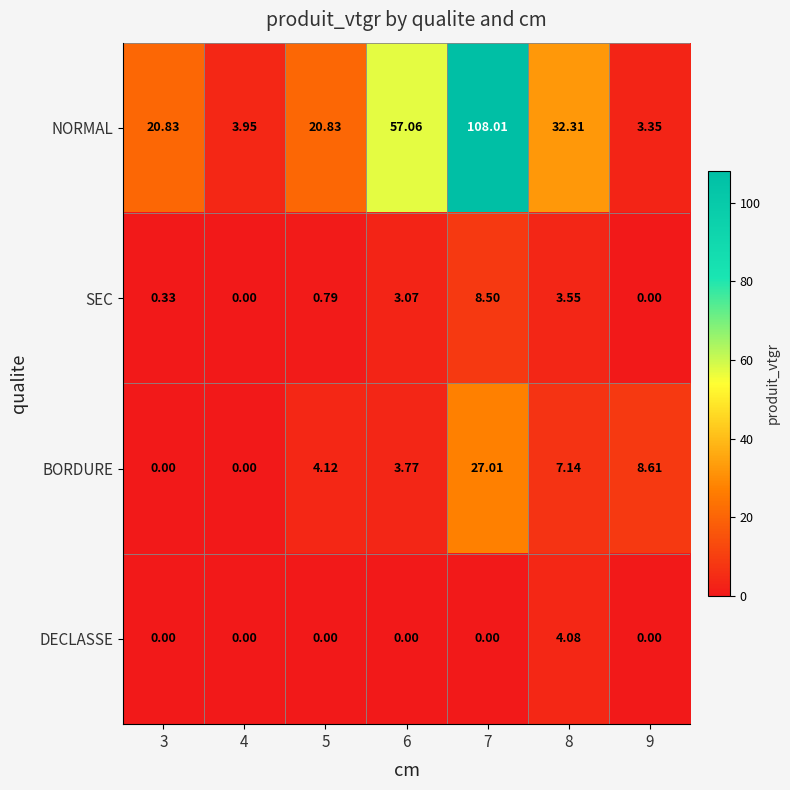

Between 8 and 9, which series saw the biggest shift?

NORMAL